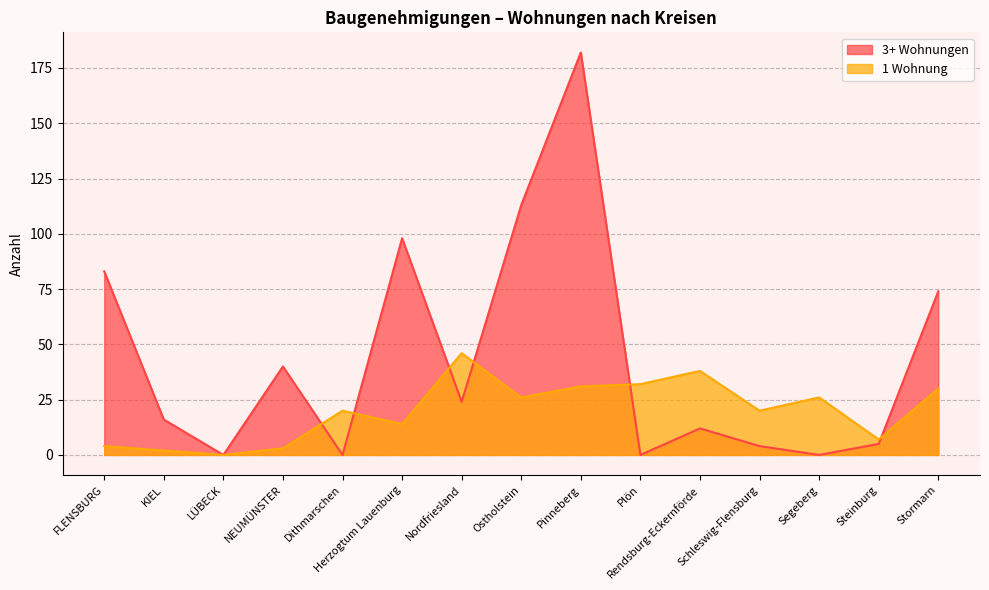

Which category has the highest value across all series?

Pinneberg